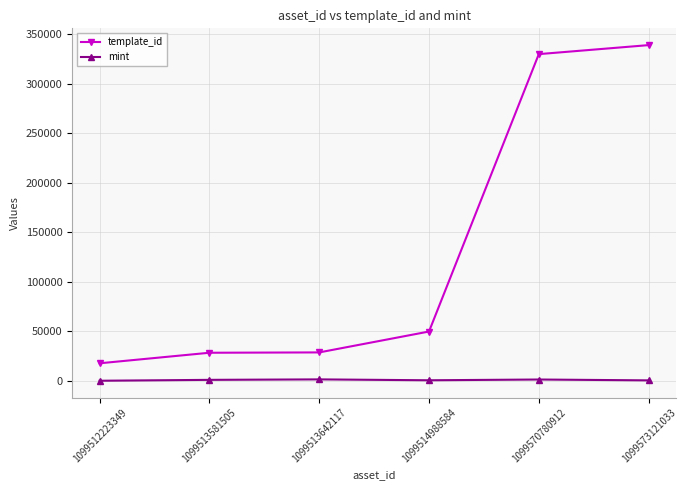

How many data points in mint are less than 1011?

3